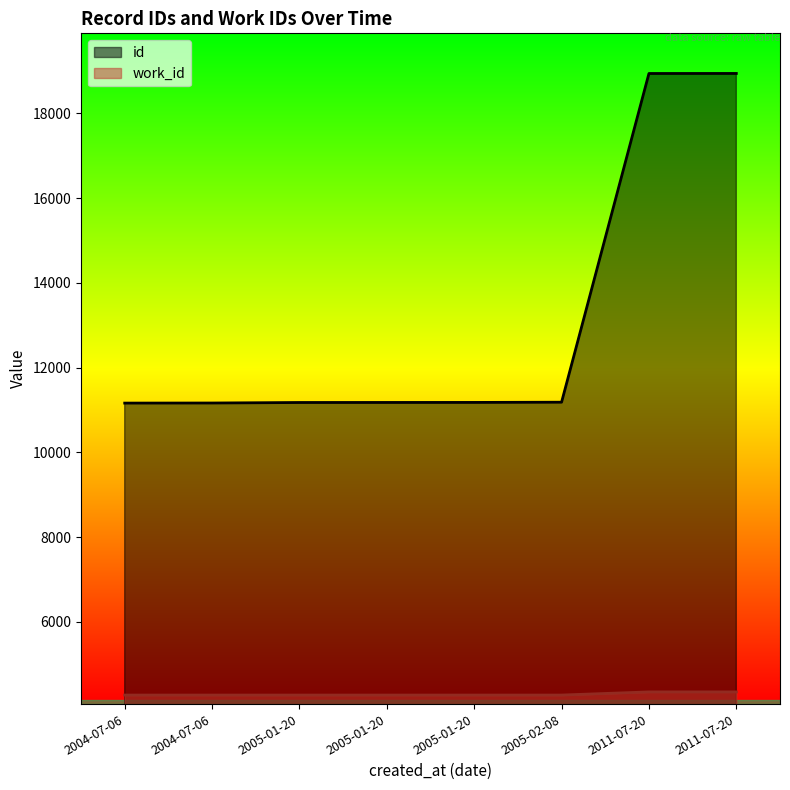

True or false: id and work_id intersect in this chart.

False